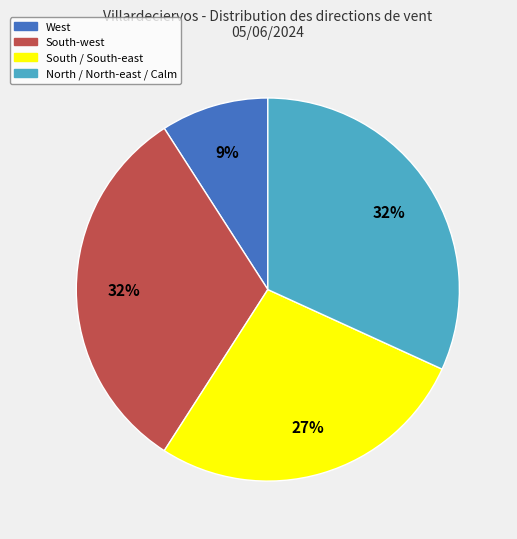

Do North / North-east / Calm and West together represent more than half of the pie?

No